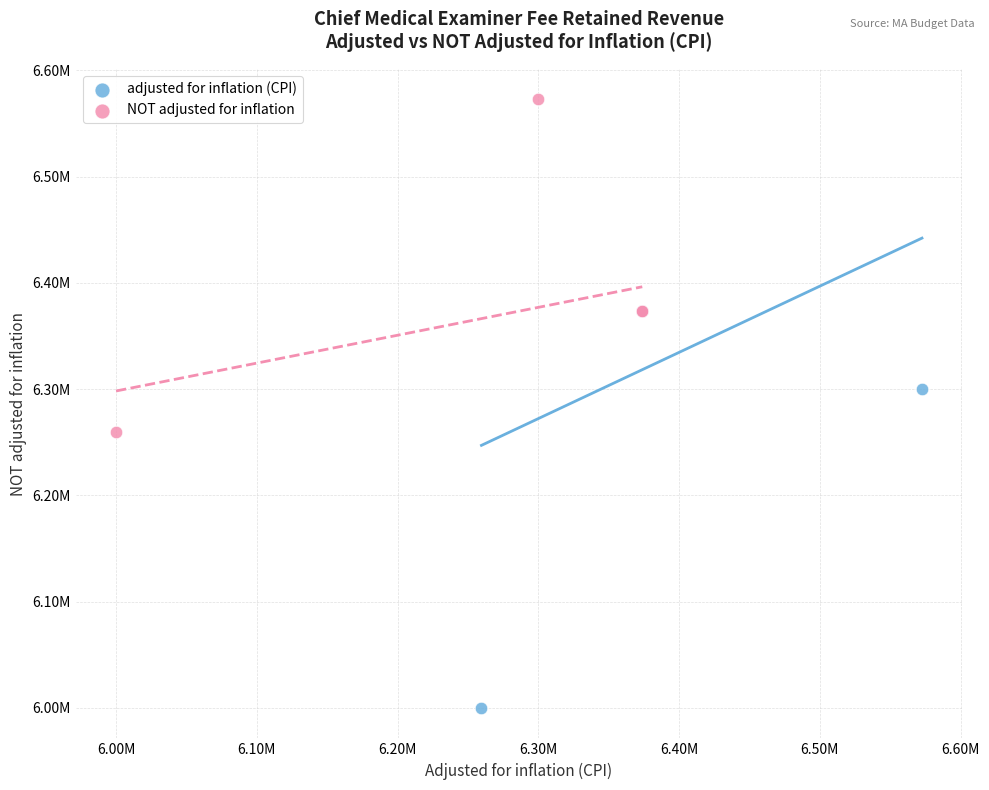

What are all the series names shown in the legend?

adjusted for inflation (CPI), NOT adjusted for inflation